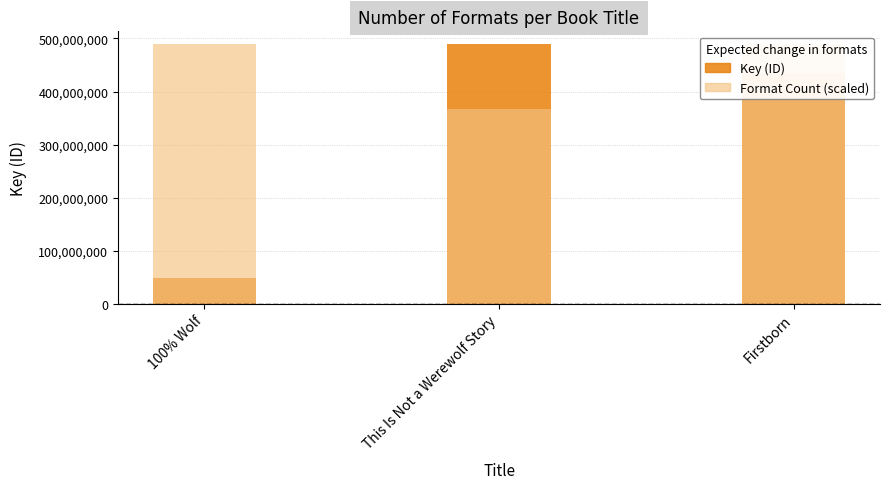

Which series has the widest spread of values?

Key (ID)